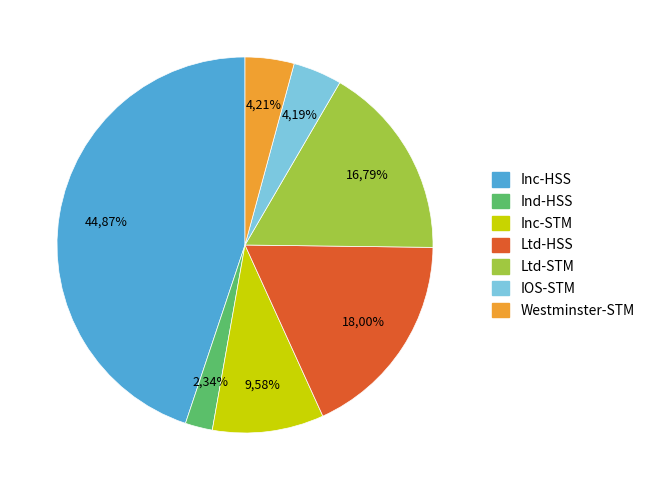

Is the sum of 24 and 19 greater than half?

No